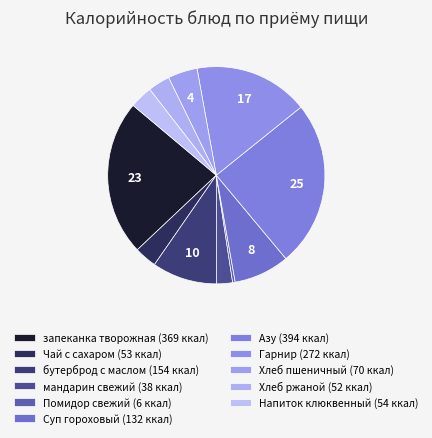

How many slices are in this pie chart?

11